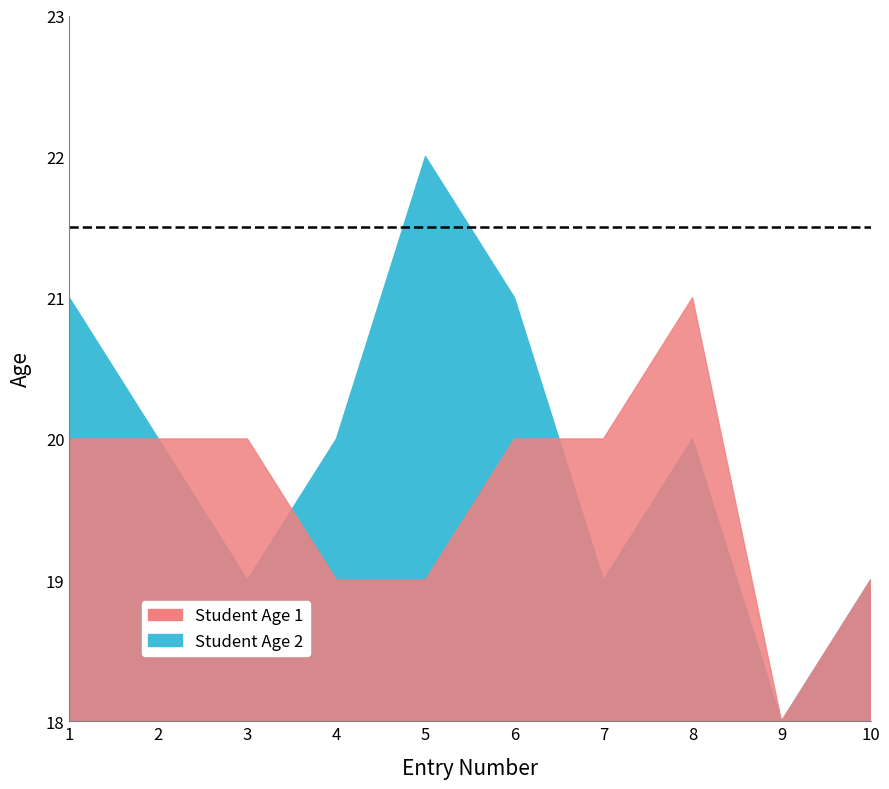

What is the greatest value displayed?

22